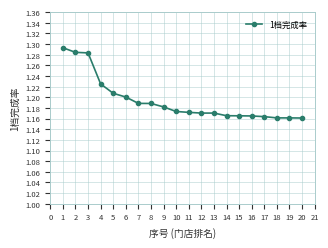

How many lines are shown in the chart?

1